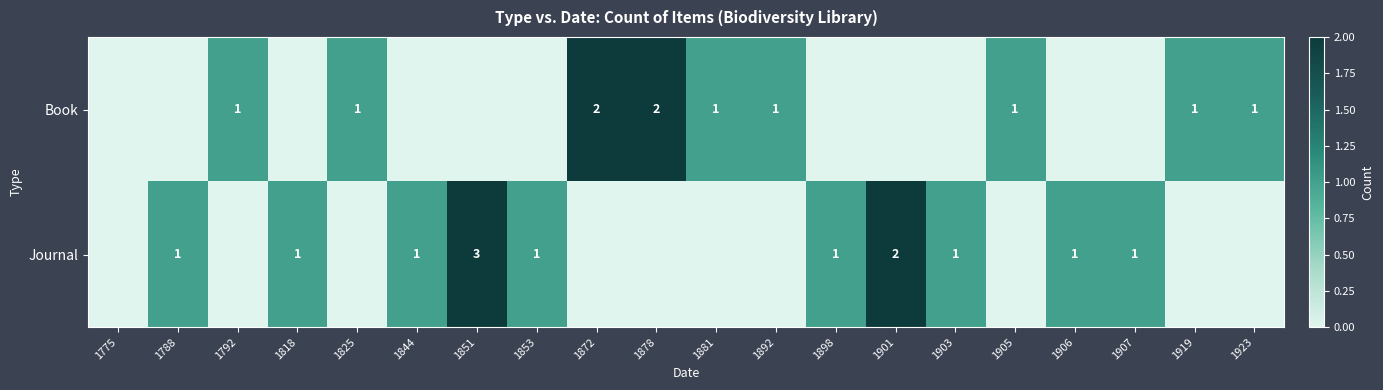

The value of Journal at 1844 is 1. True or false?

True